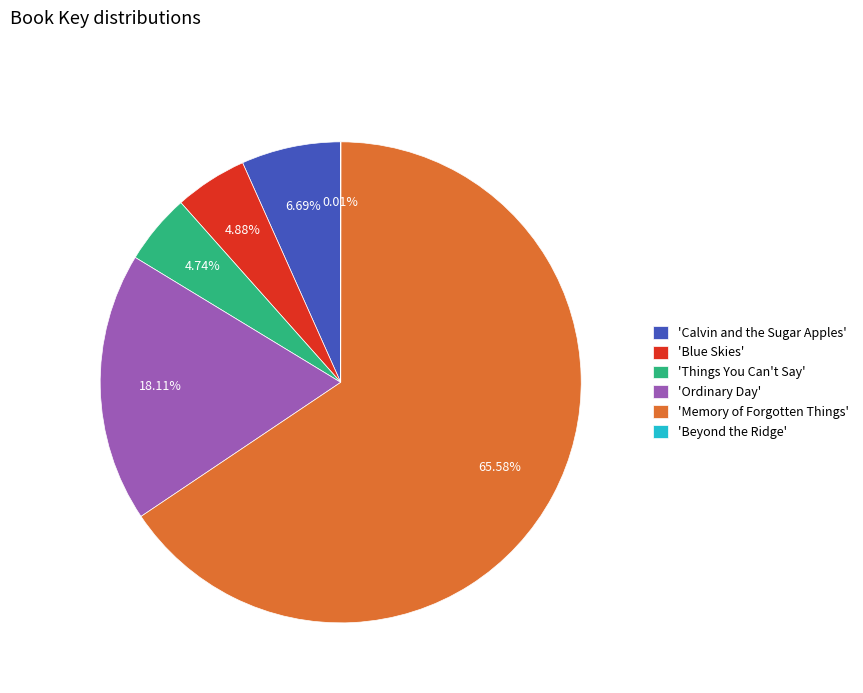

Combined, do 'Calvin and the Sugar Apples' and 'Blue Skies' account for over 50%?

No